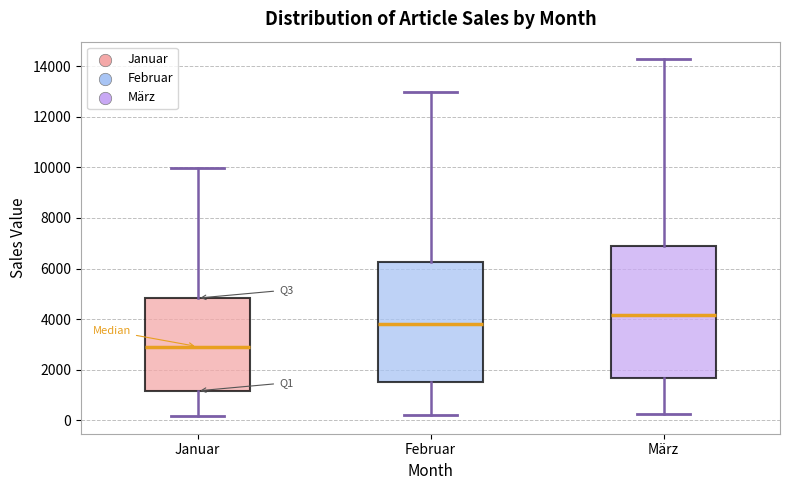

Reading left to right, transcribe this box plot: for each box, give where its median line is, the range the box spans, and where its two whiskers end, as read against the y-axis. The values are not printed on the chart, so give them approximately, as read against the axis.

Januar: median 3000, box 1200 to 4800, whiskers 200 to 10000
Februar: median 3800, box 1600 to 6200, whiskers 200 to 13000
März: median 4200, box 1600 to 7000, whiskers 200 to 14200